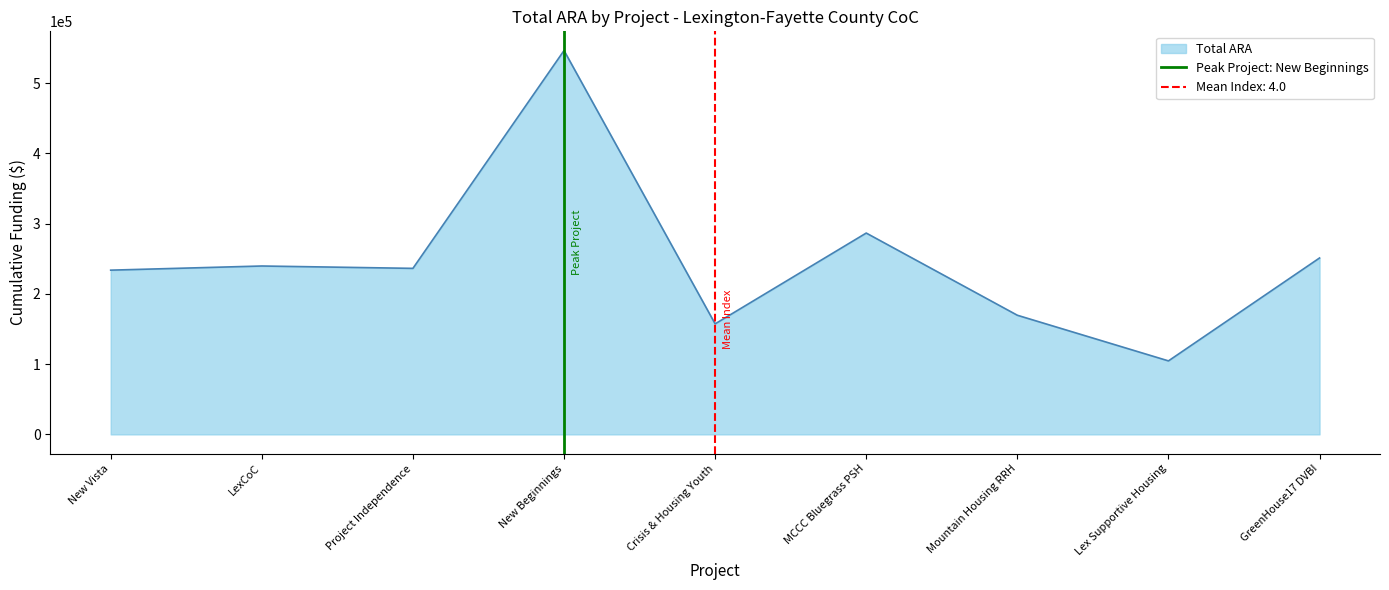

Read the Total ARA value at Mountain Housing RRH.

169584